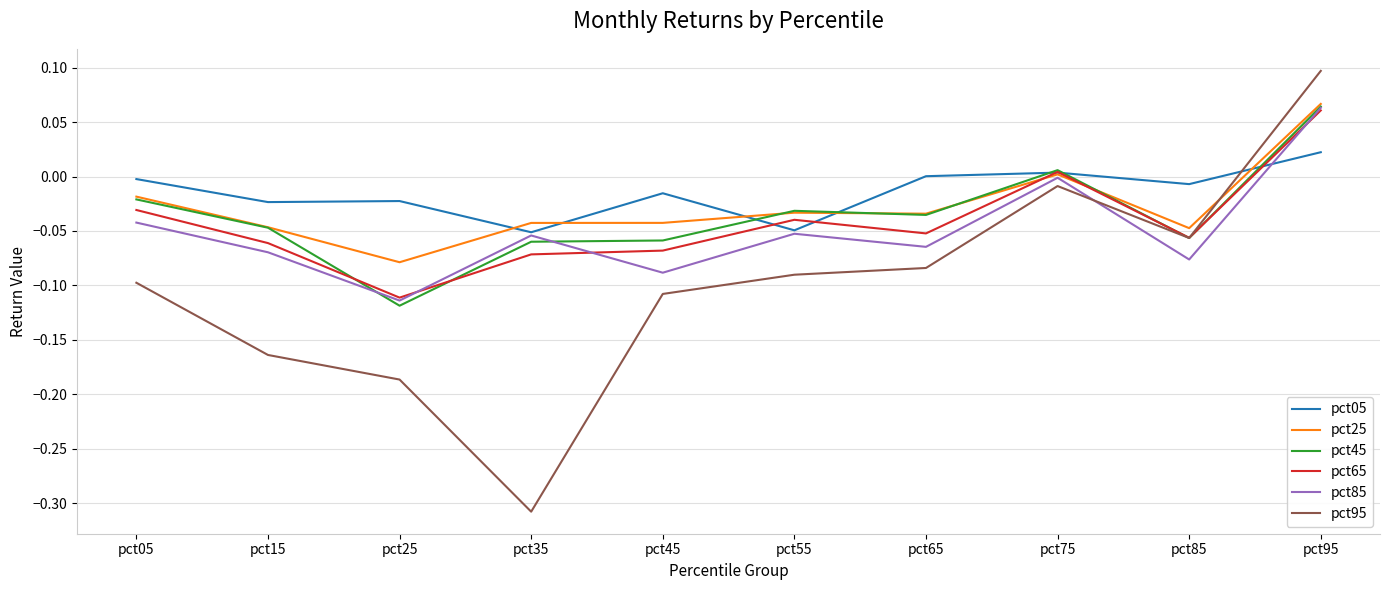

True or false: pct95 and pct65 intersect in this chart.

True